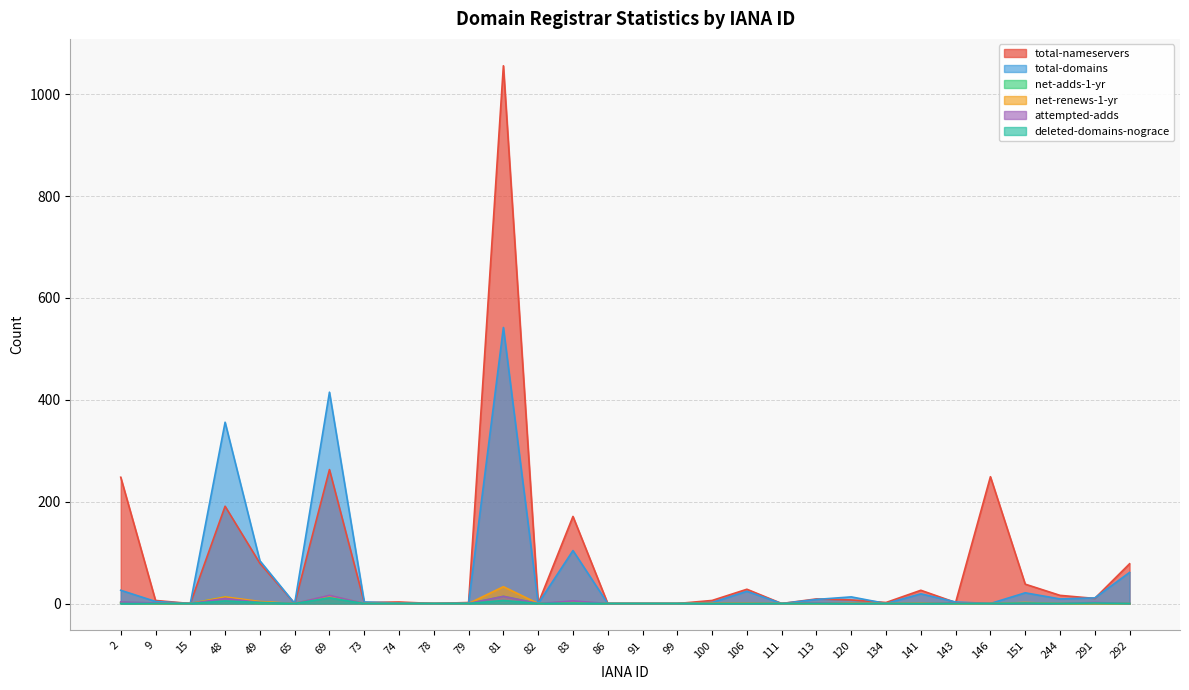

How many values in deleted-domains-nograce are above zero?

7